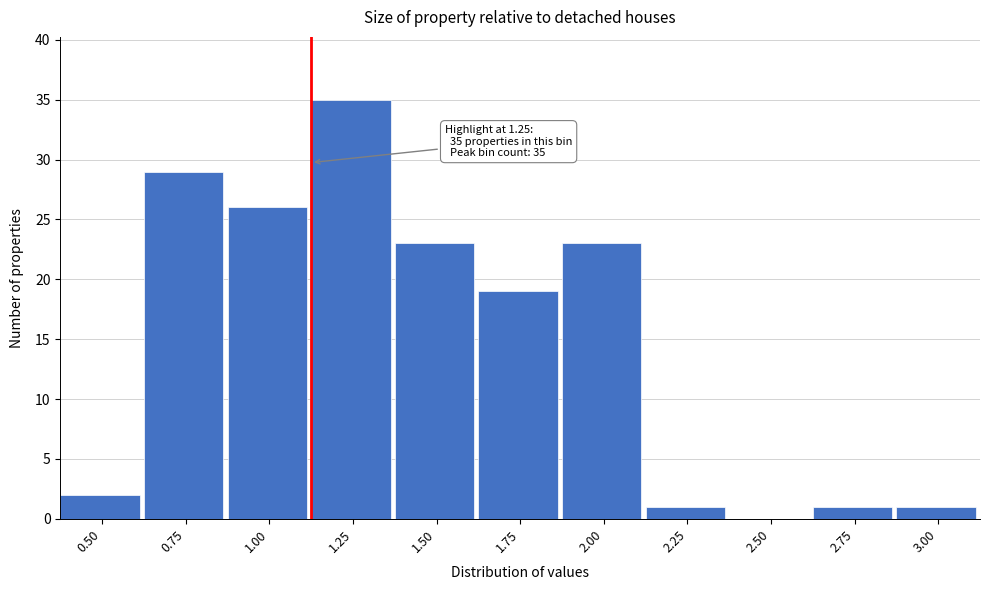

Reading left to right, extract all data points from this chart.

0.50=2	0.75=29	1.00=26	1.25=35	1.50=23	1.75=19	2.00=23	2.25=1	2.50=0	2.75=1	3.00=1